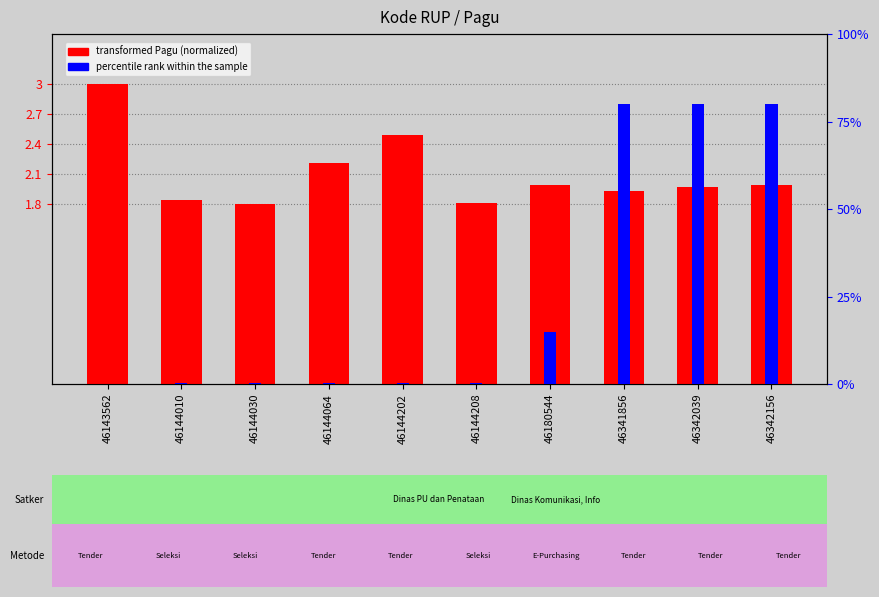

What is the minimum value for transformed Pagu (normalized)?

1.8